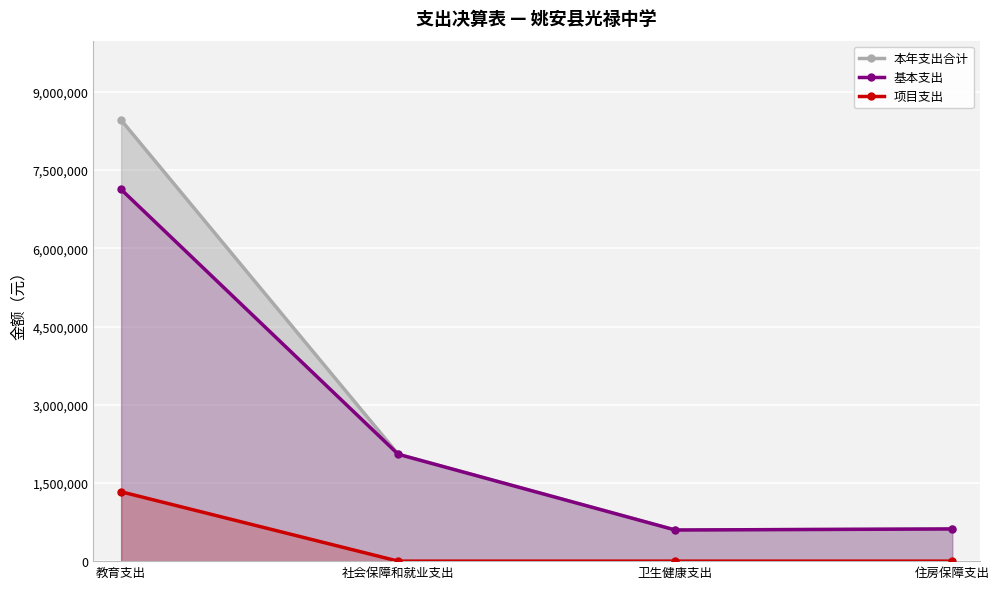

What is the label of the 1st point from the left?

教育支出